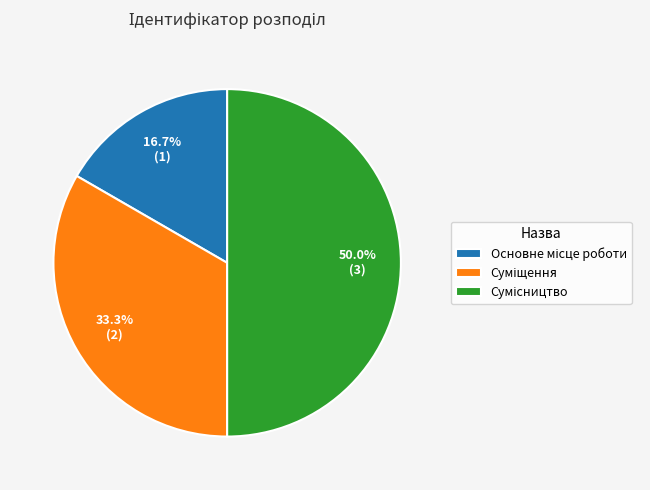

Is there a majority slice in this chart?

No